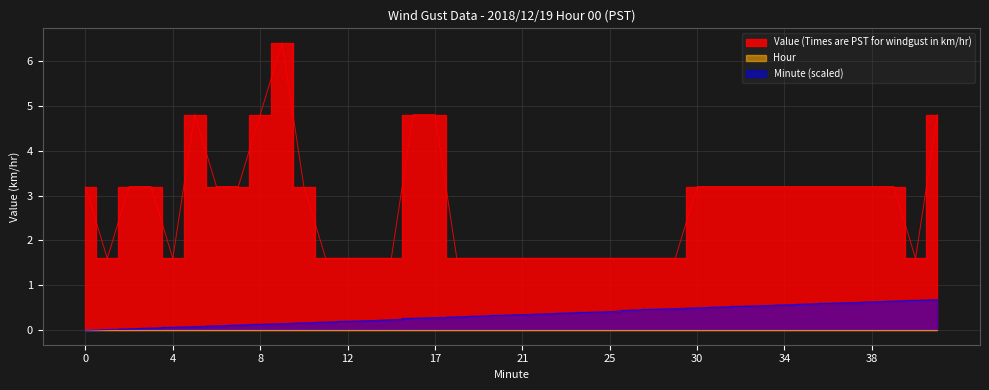

What is the difference between the maximum and minimum values in the Minute series?

0.7